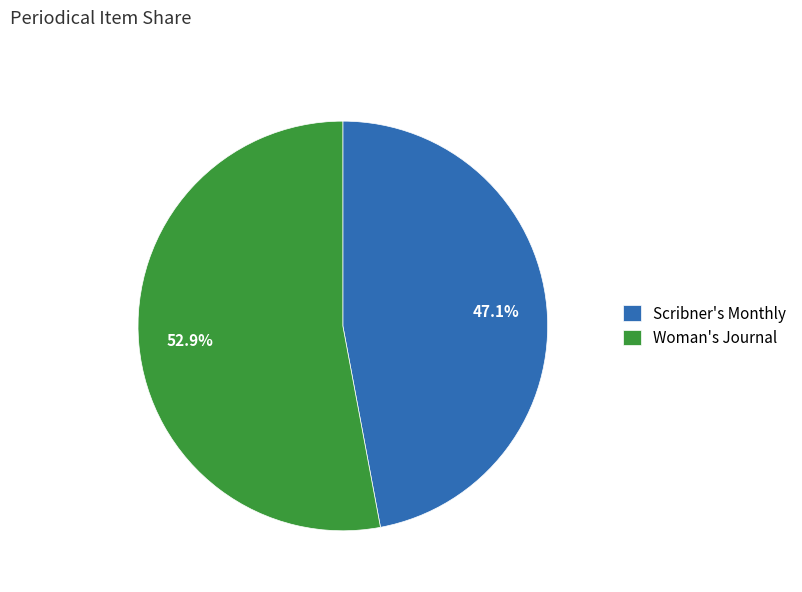

True or false: Woman's Journal accounts for 43% of the total.

False